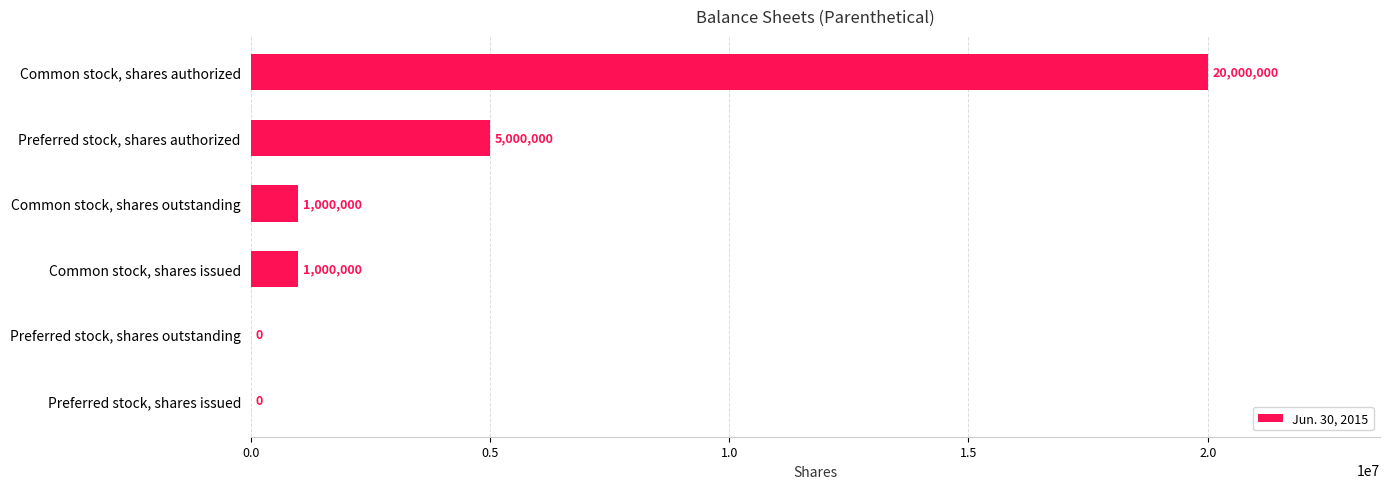

What is the sum of the values at Common stock, shares issued and Common stock, shares outstanding?

2000000